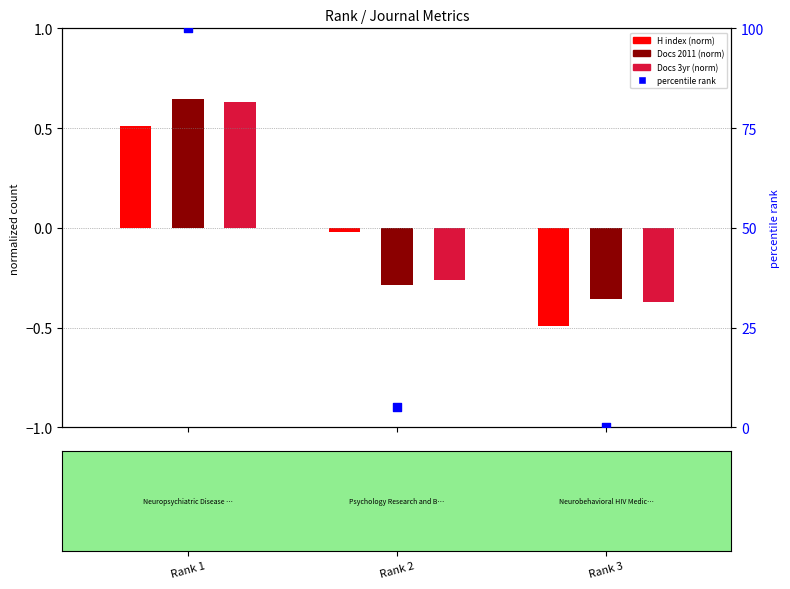

At which category is the sum across all series the highest?

Rank 1